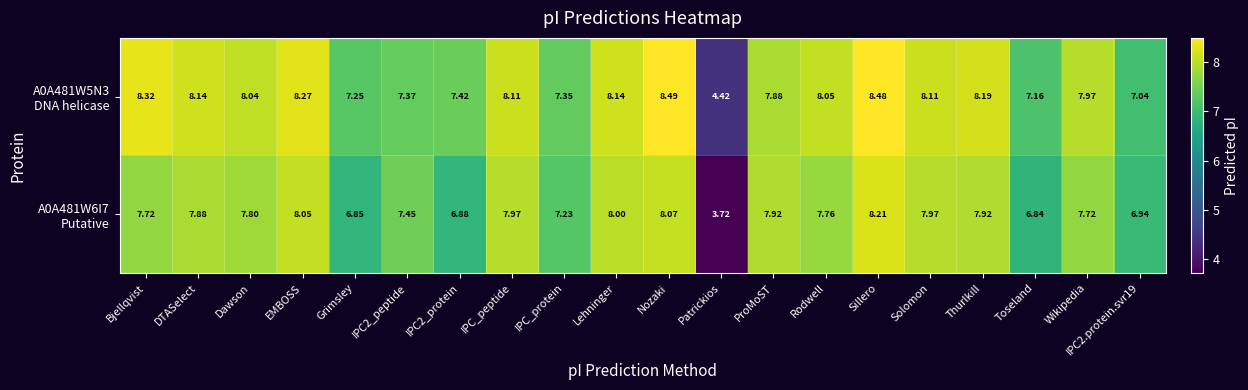

At which category is the sum across all series the highest?

Sillero